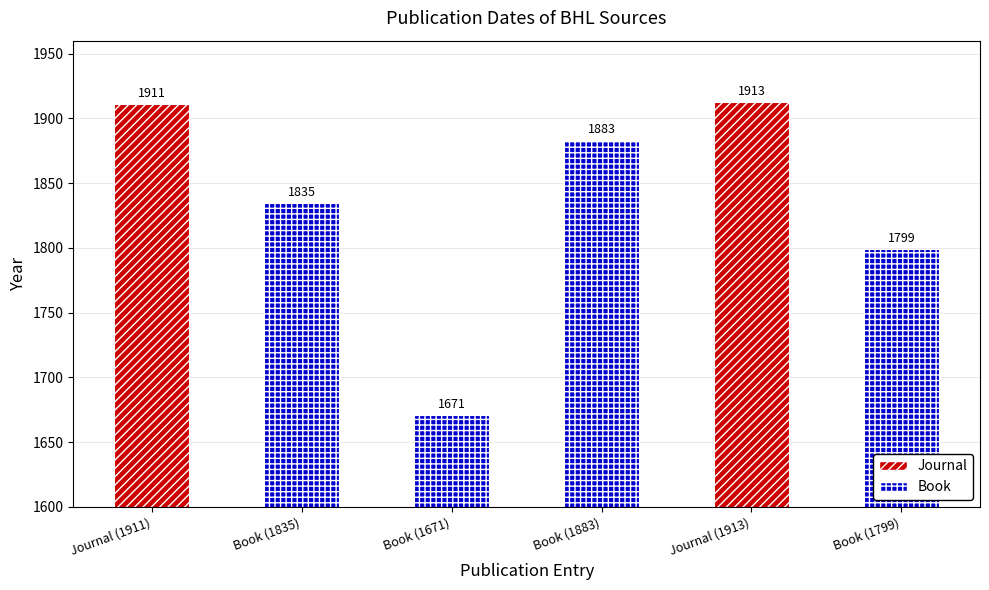

Approximately how many times larger is the value at Book (1883) compared to Book (1835)?

1.0